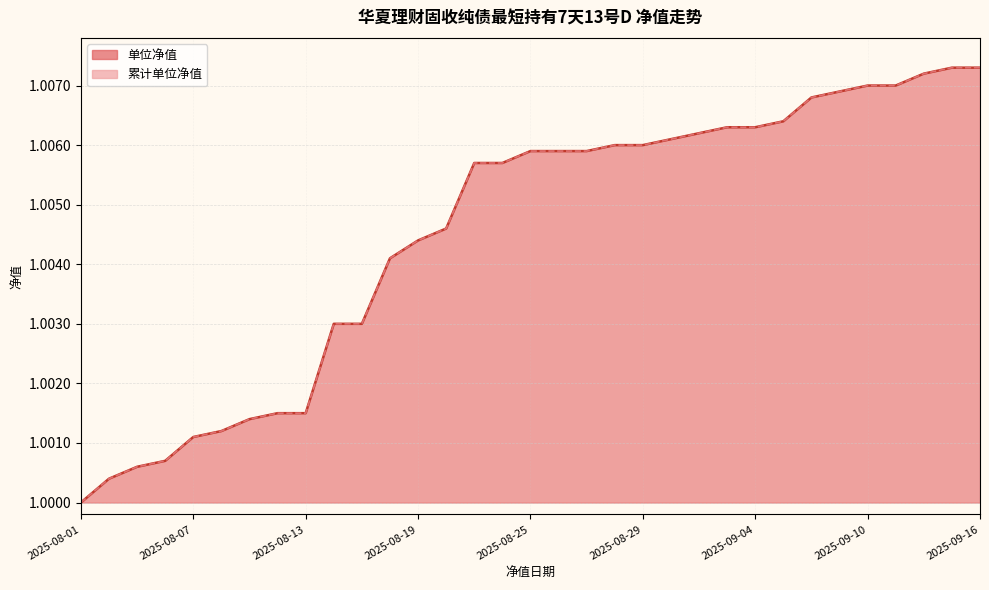

Reading left to right, list all the values displayed in this chart.

单位净值: 1.0	1.0	1.0	1.0	1.0	1.0	1.0	1.0	1.0	1.0	1.0	1.0	1.0	1.0	1.0	1.0	1.0	1.0	1.0	1.0	1.0	1.0	1.0	1.0	1.0	1.0	1.0	1.0	1.0	1.0	1.0	1.0	1.0
累计单位净值: 1.0	1.0	1.0	1.0	1.0	1.0	1.0	1.0	1.0	1.0	1.0	1.0	1.0	1.0	1.0	1.0	1.0	1.0	1.0	1.0	1.0	1.0	1.0	1.0	1.0	1.0	1.0	1.0	1.0	1.0	1.0	1.0	1.0